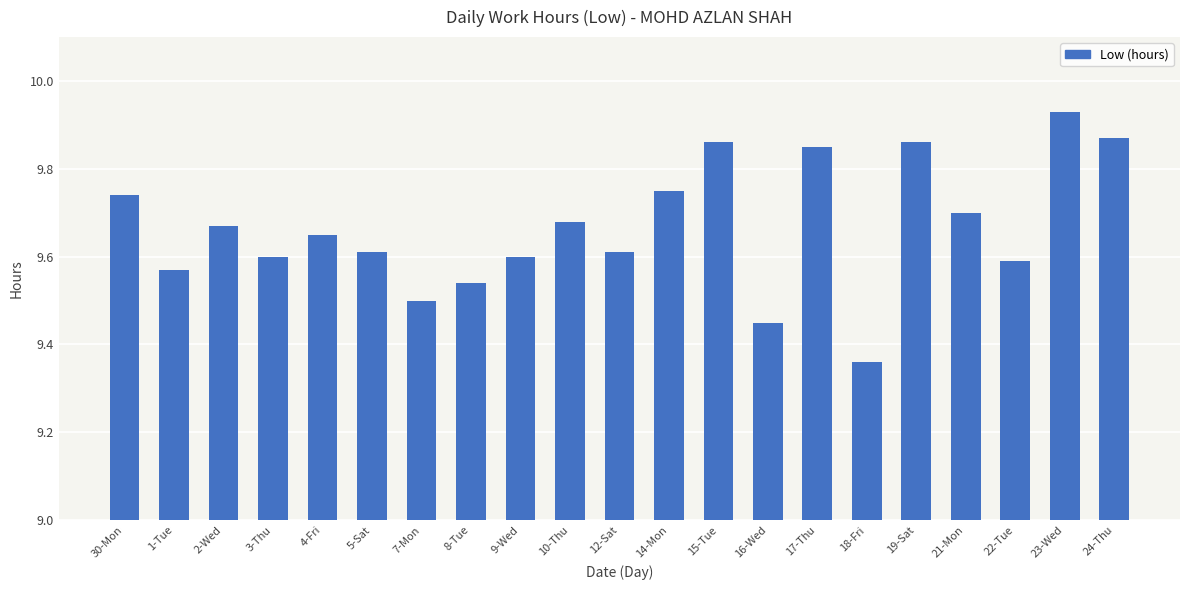

What is the label of the 5th bar from the left?

4-Fri